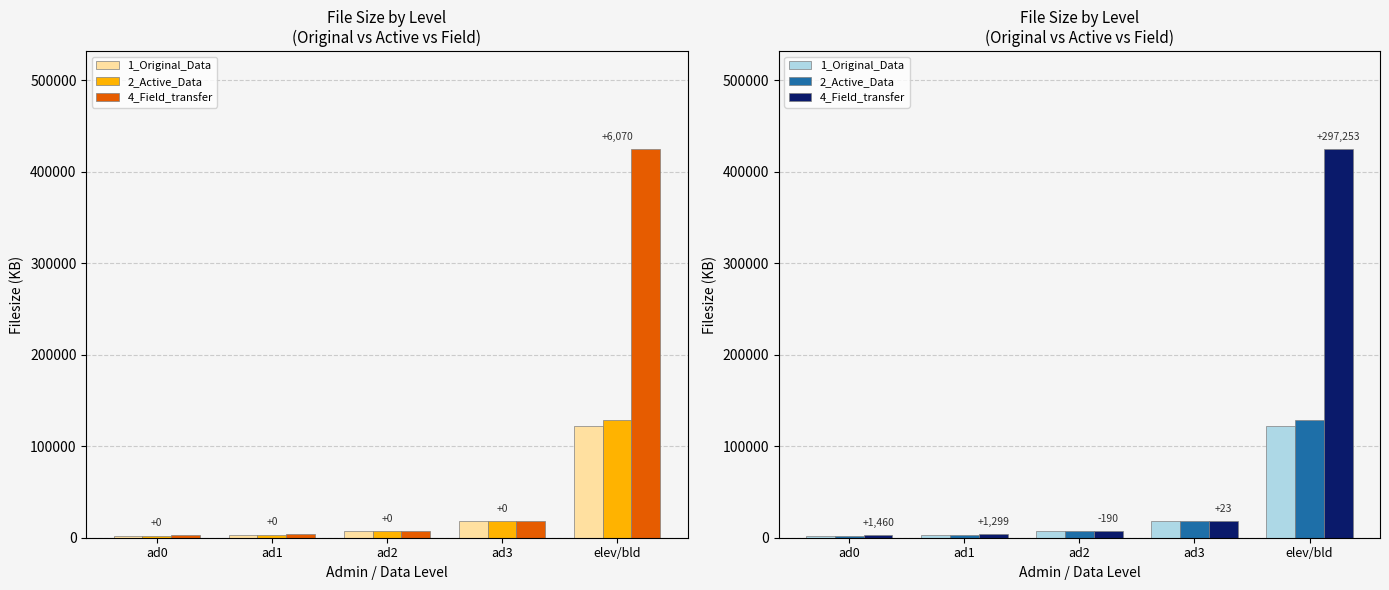

Read the 4_Field_transfer value at elev/bld.

425505.9